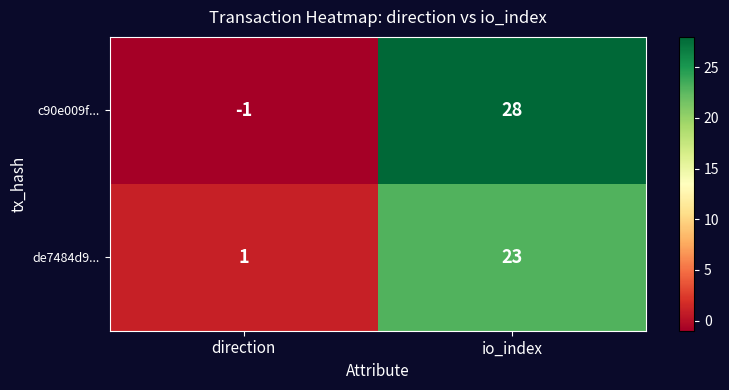

At which category is the sum across all series the highest?

io_index